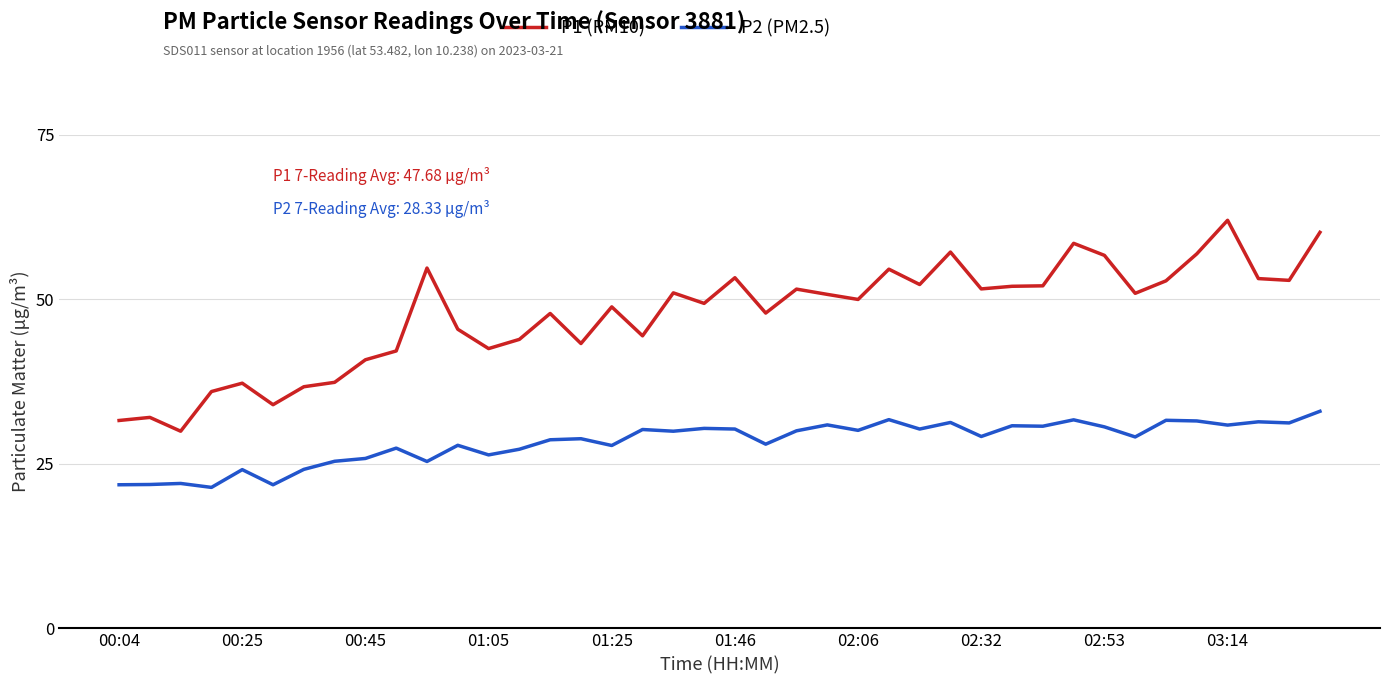

What is the difference between the maximum and minimum values in the P2 (PM2.5) series?

11.6